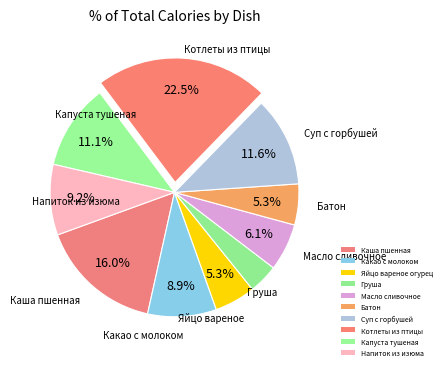

Does Каша пшенная account for over 50% of the chart?

No